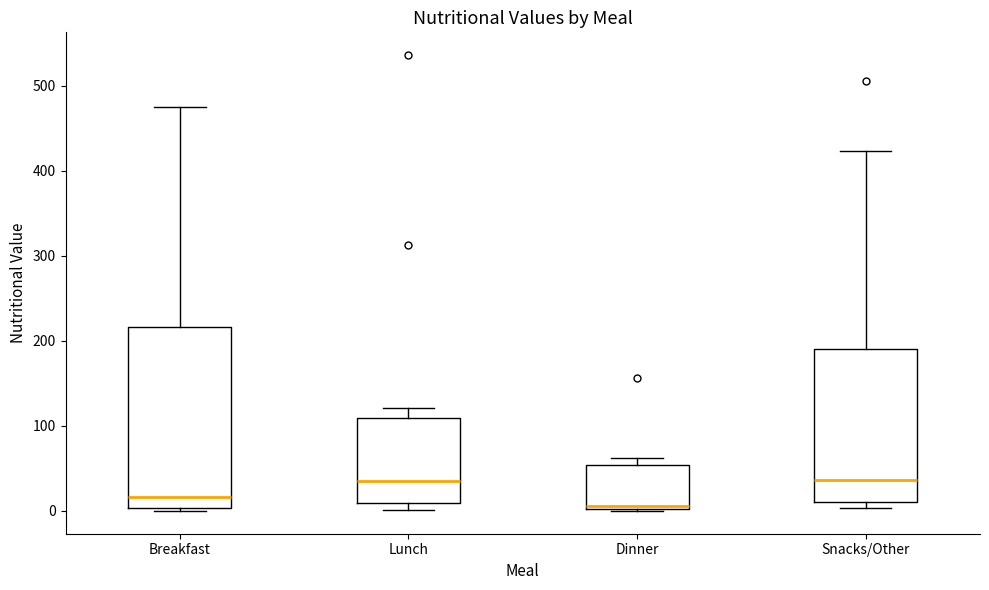

Where is the lower edge of the box for Breakfast on the y-axis? The values are not printed on the chart, so give them approximately, as read against the axis.

0